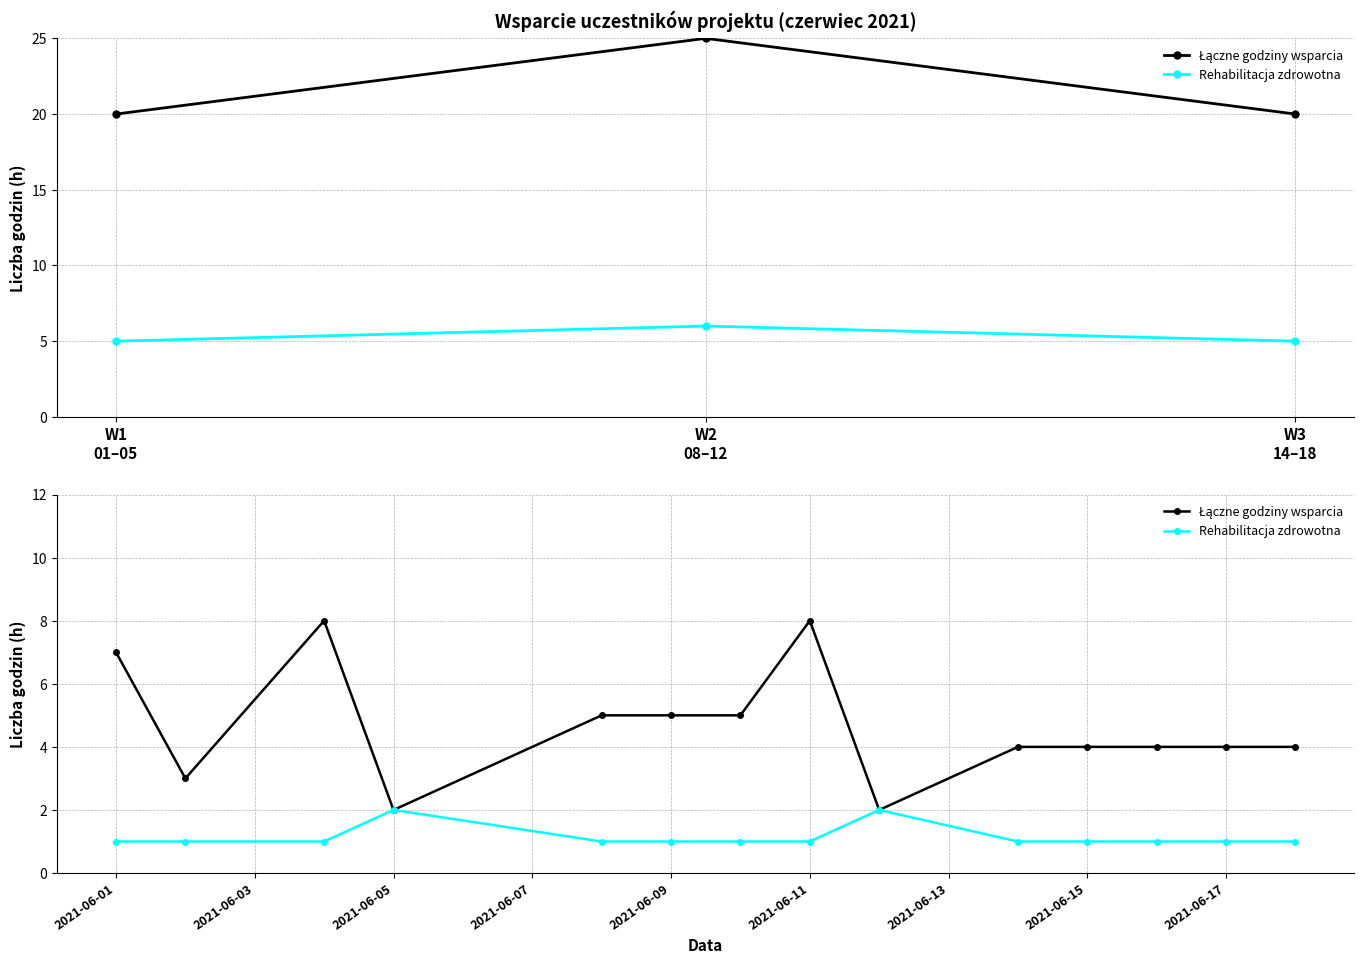

What position from the right is 2021-06-11?

7